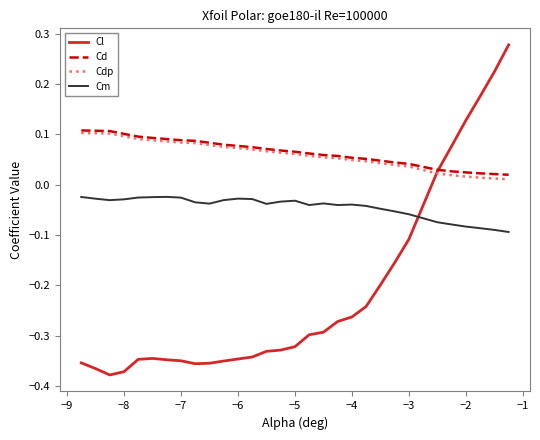

True or false: Cl and Cm intersect in this chart.

True